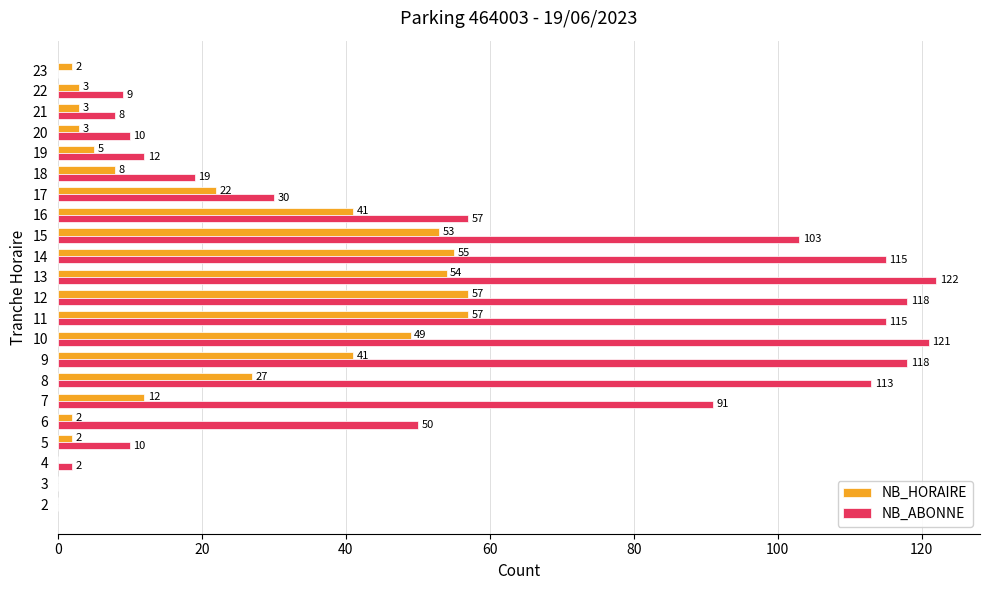

The value of NB_HORAIRE at 22 is 3. True or false?

True